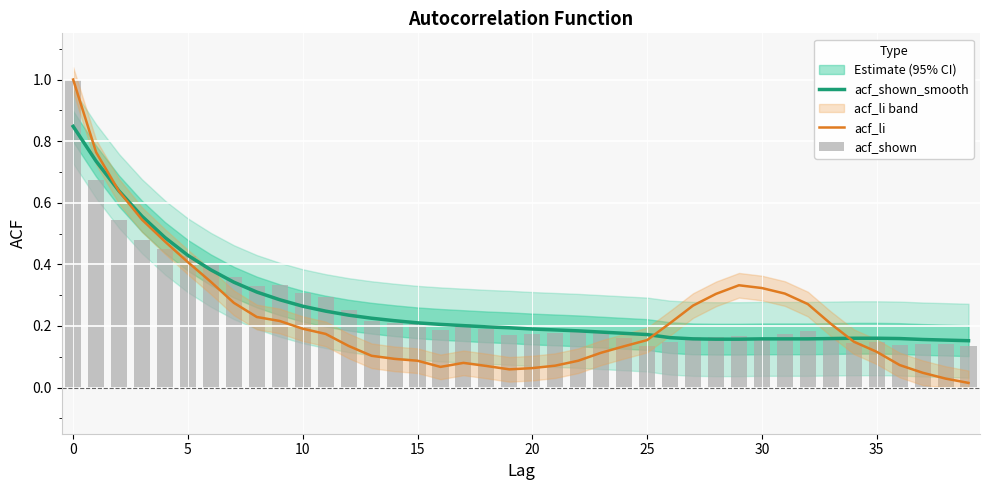

What are all the series names shown in the legend?

acf_shown_smooth, acf_li, acf_shown